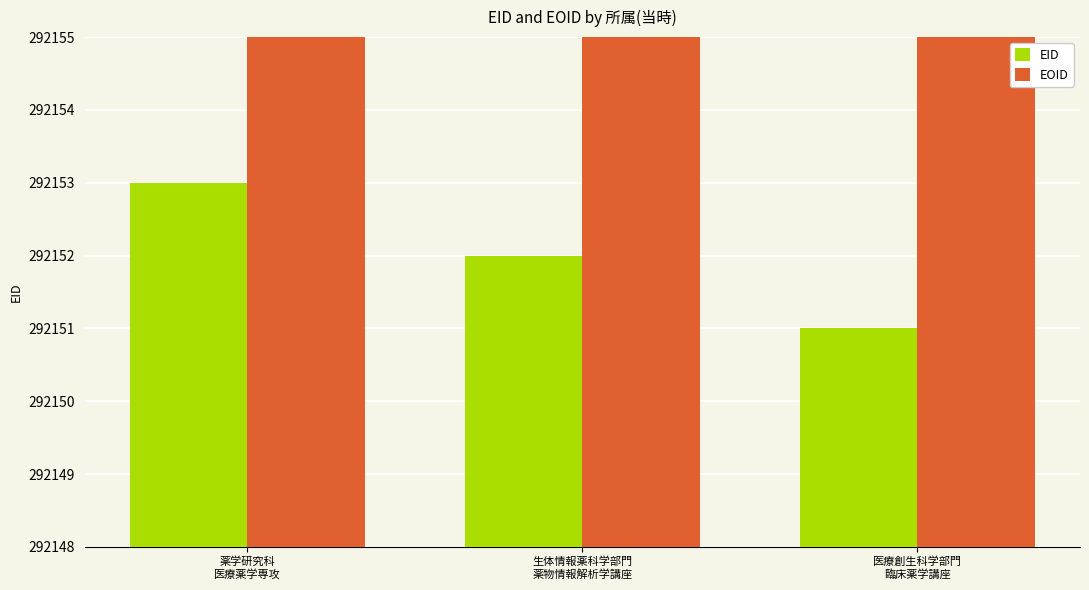

Between 薬学研究科
医療薬学専攻 and 医療創生科学部門
臨床薬学講座, which series saw the biggest shift?

EID